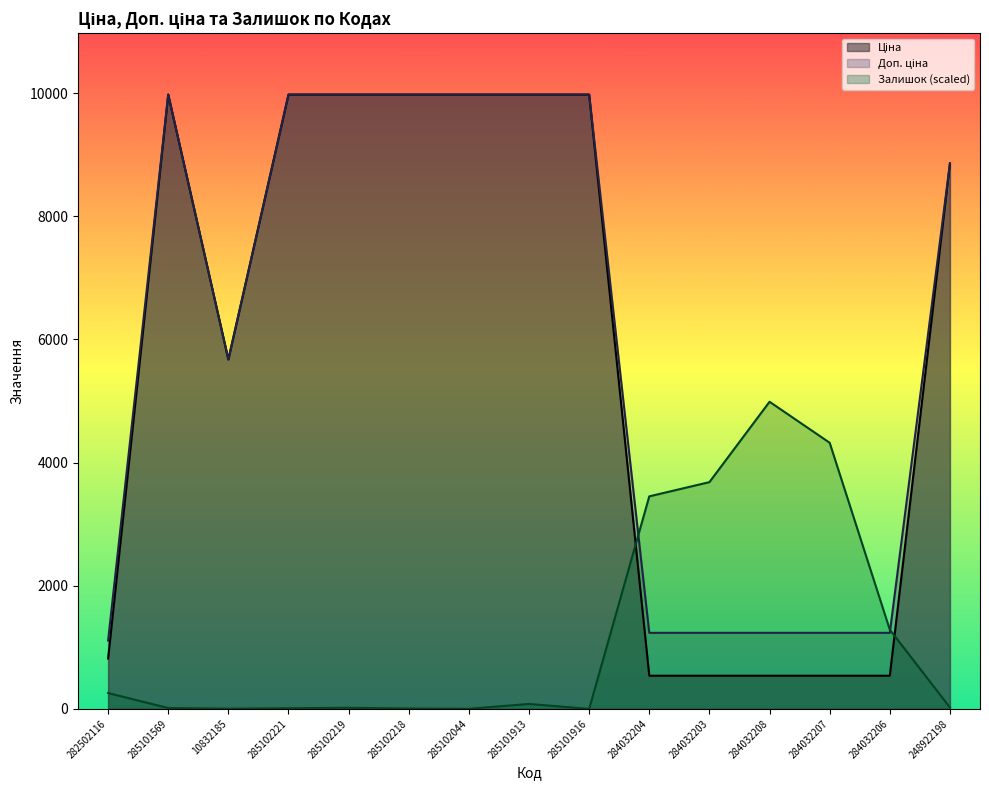

The Доп. ціна series shows 14198.3 at 285102221. True or false?

False